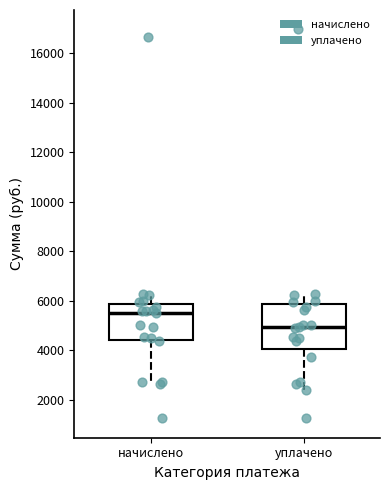

Reading left to right, transcribe this box plot: for each box, give where its median line is, the range the box spans, and where its two whiskers end, as read against the y-axis. The values are not printed on the chart, so give them approximately, as read against the axis.

начислено: median 5400, box 4400 to 5800, whiskers 2600 to 6200
уплачено: median 5000, box 4000 to 5800, whiskers 2400 to 6200